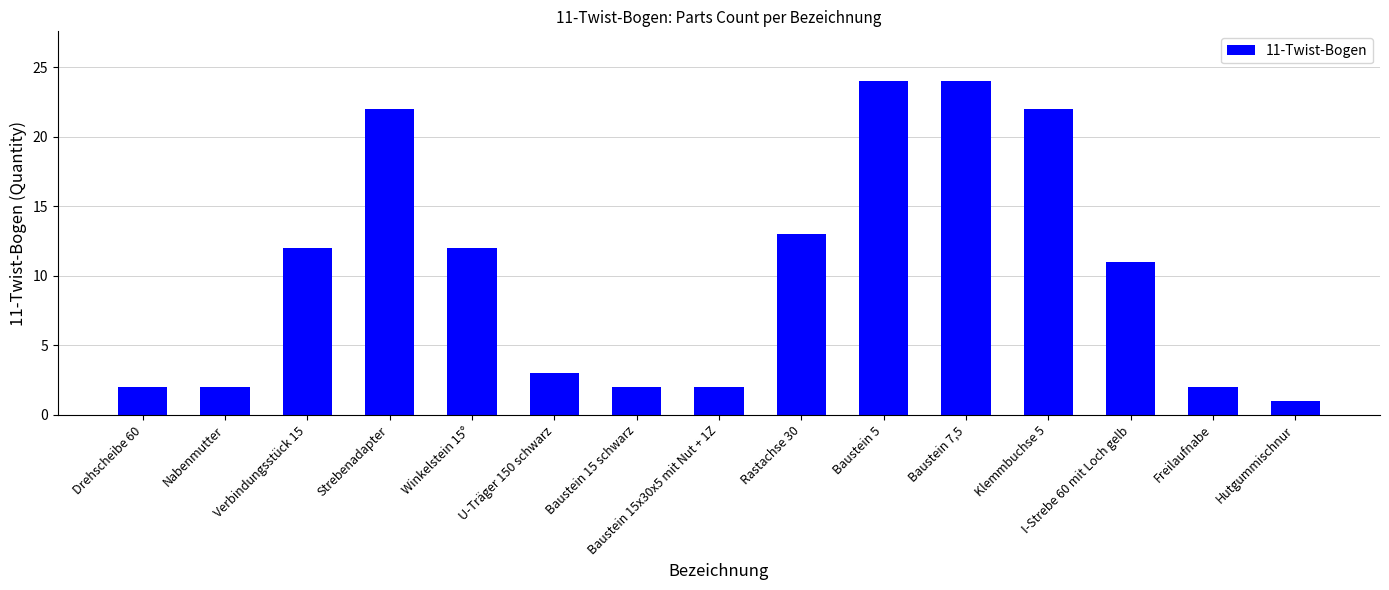

What is the minimum value shown in the chart?

1